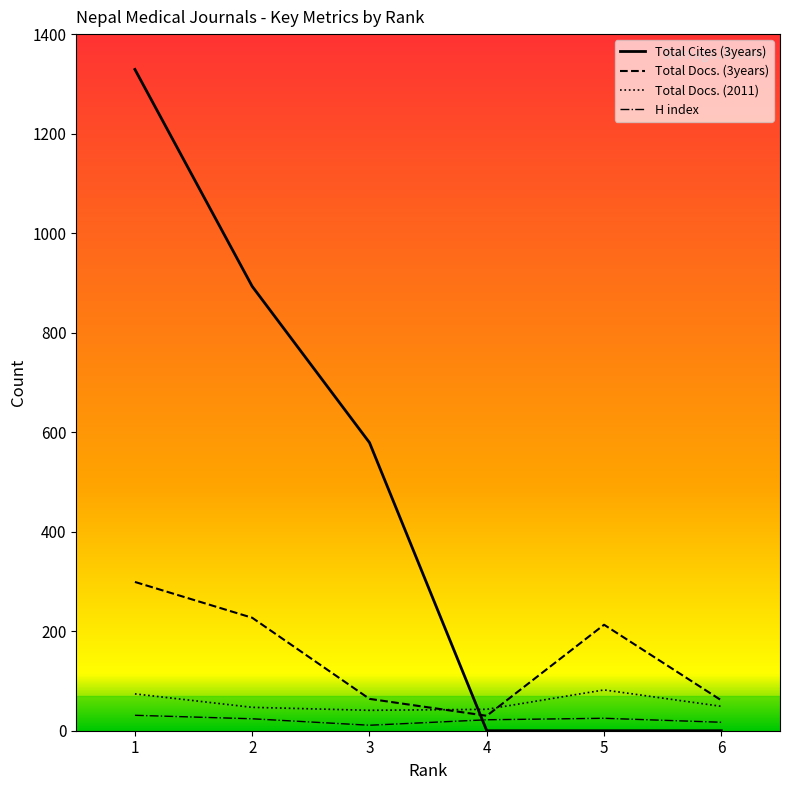

What is the difference between the maximum and minimum values in the H index series?

20